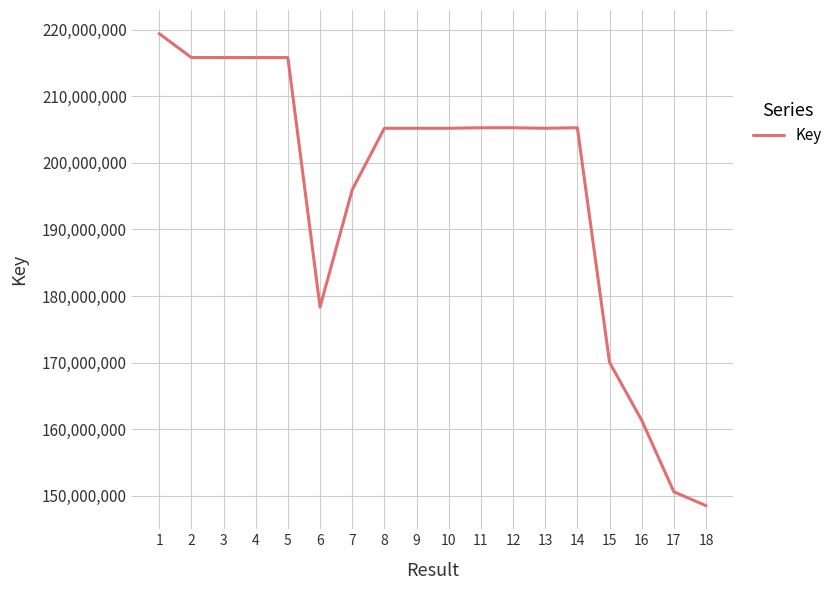

What is the maximum value shown in the chart?

219398345